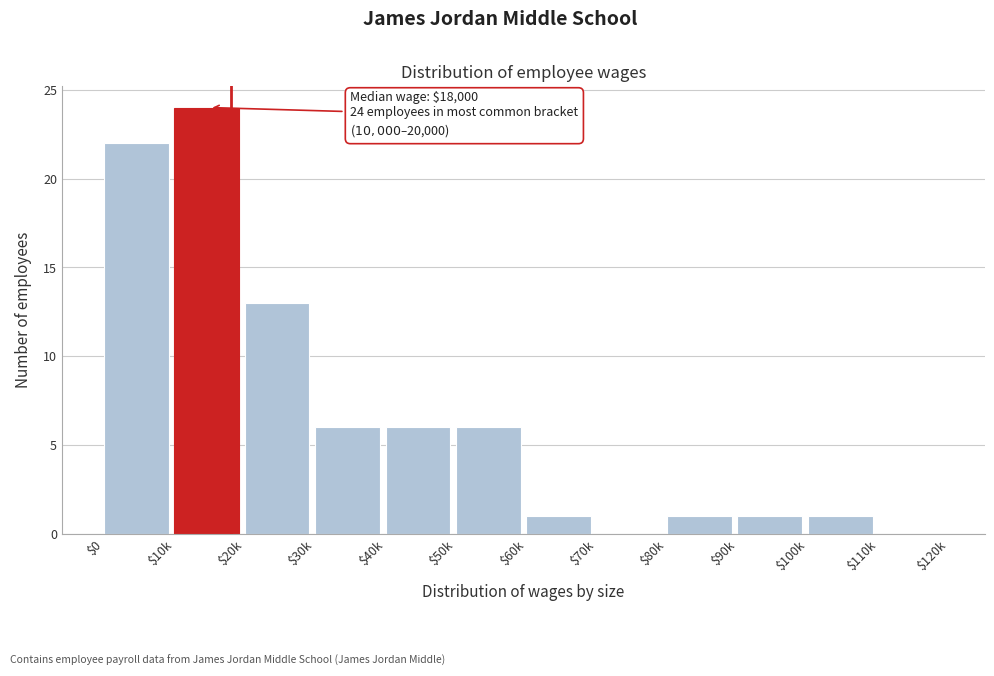

What is the sum of all values?

81